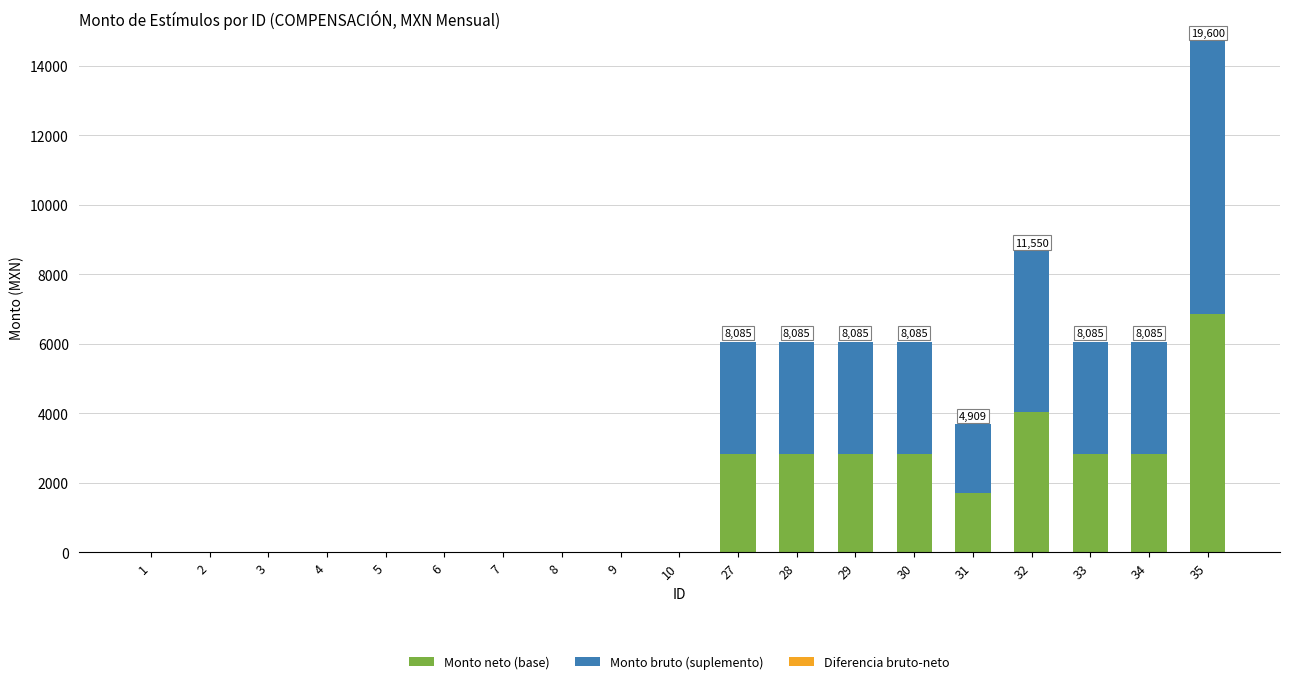

The value of Monto neto (base) at 31 is 1718.1. True or false?

True